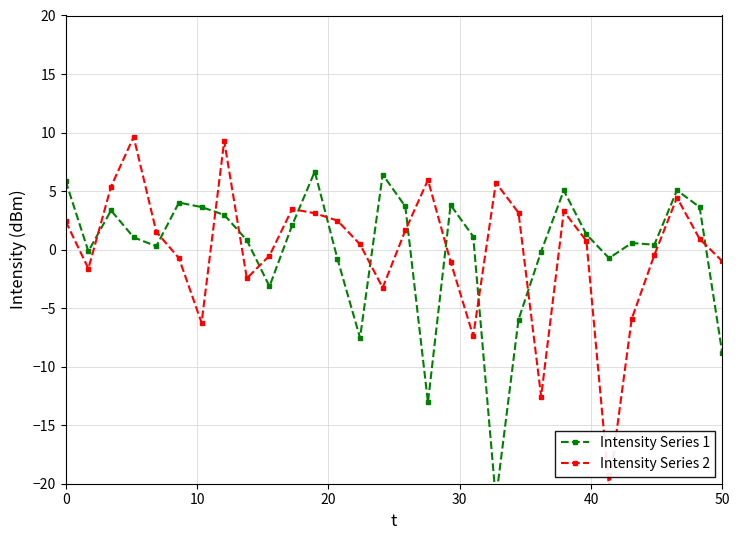

What is the smallest value displayed?

-21.4